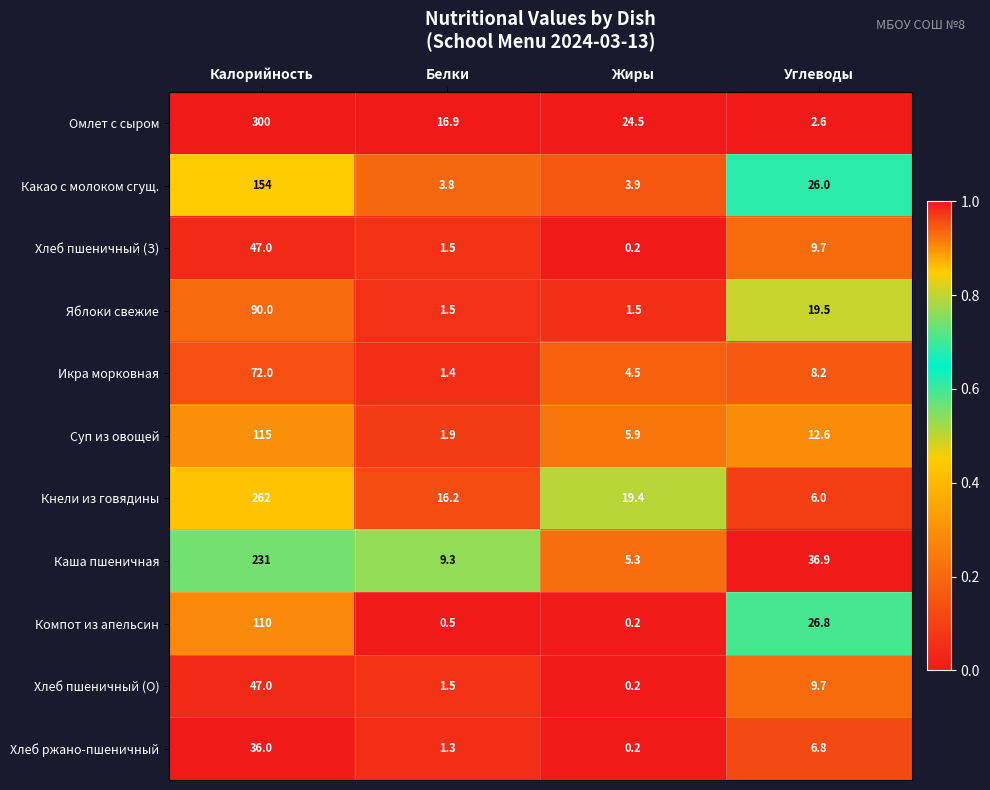

What is the sum of the Компот из апельсин values at Жиры and Калорийность?

110.2